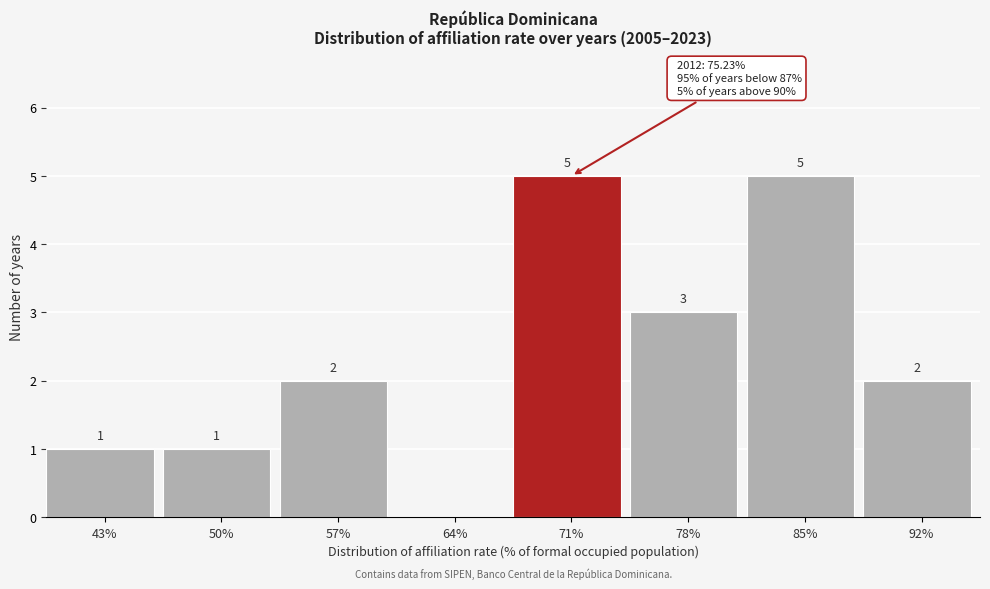

Reading left to right, what are all the values shown in this chart?

43%=1	50%=1	57%=2	64%=0	71%=5	78%=3	85%=5	92%=2